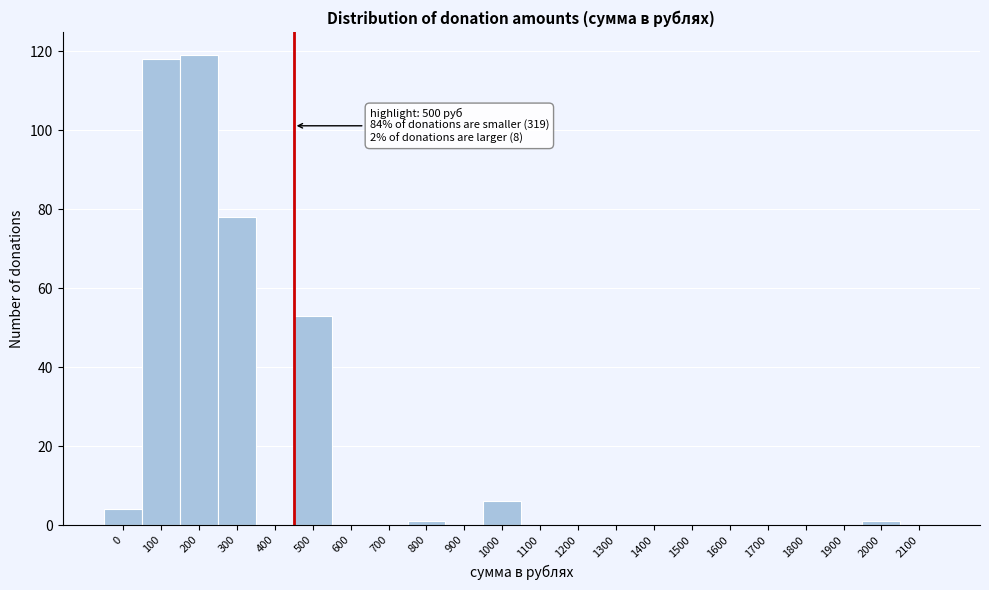

Reading left to right, list all the values displayed in this chart.

0=4	100=118	200=119	300=78	400=0	500=53	600=0	700=0	800=1	900=0	1000=6	1100=0	1200=0	1300=0	1400=0	1500=0	1600=0	1700=0	1800=0	1900=0	2000=1	2100=0